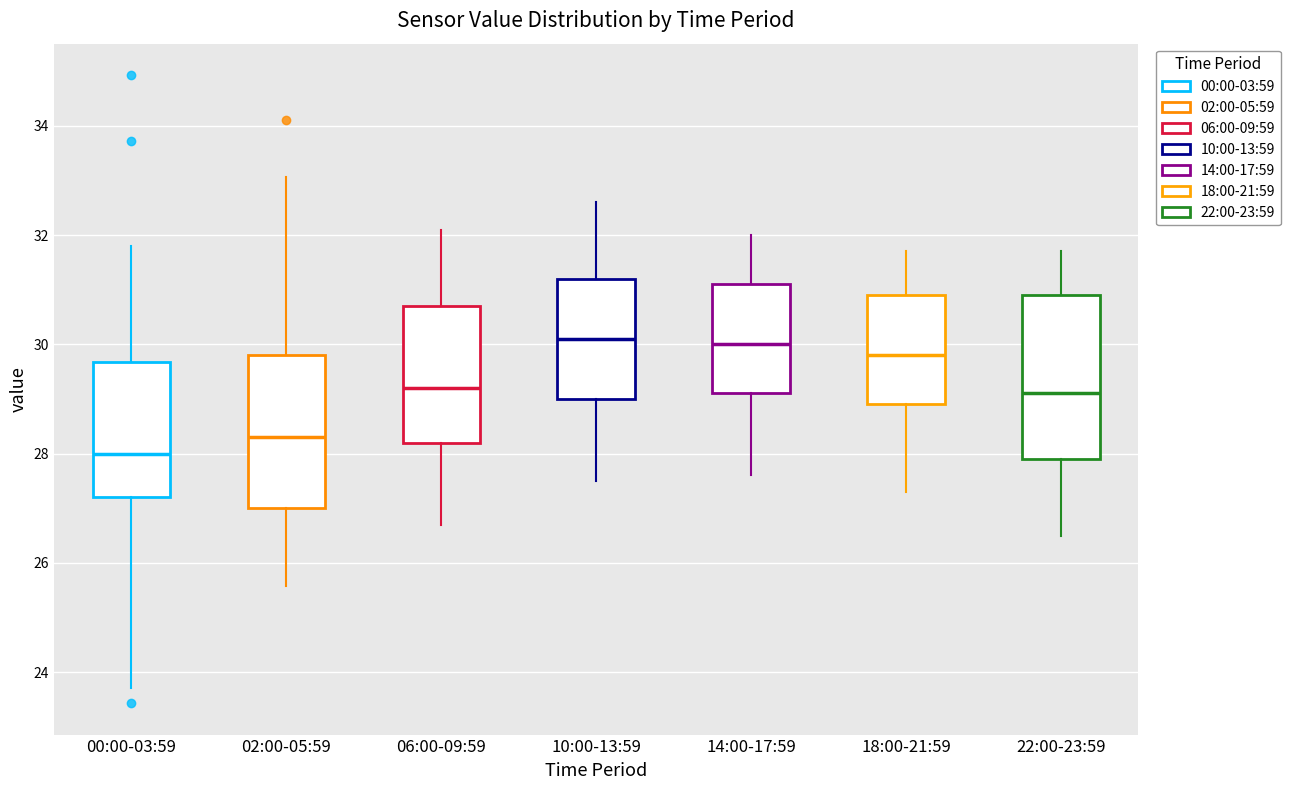

Where does the lower whisker of the box for 22:00-23:59 end on the y-axis? The values are not printed on the chart, so give them approximately, as read against the axis.

26.6